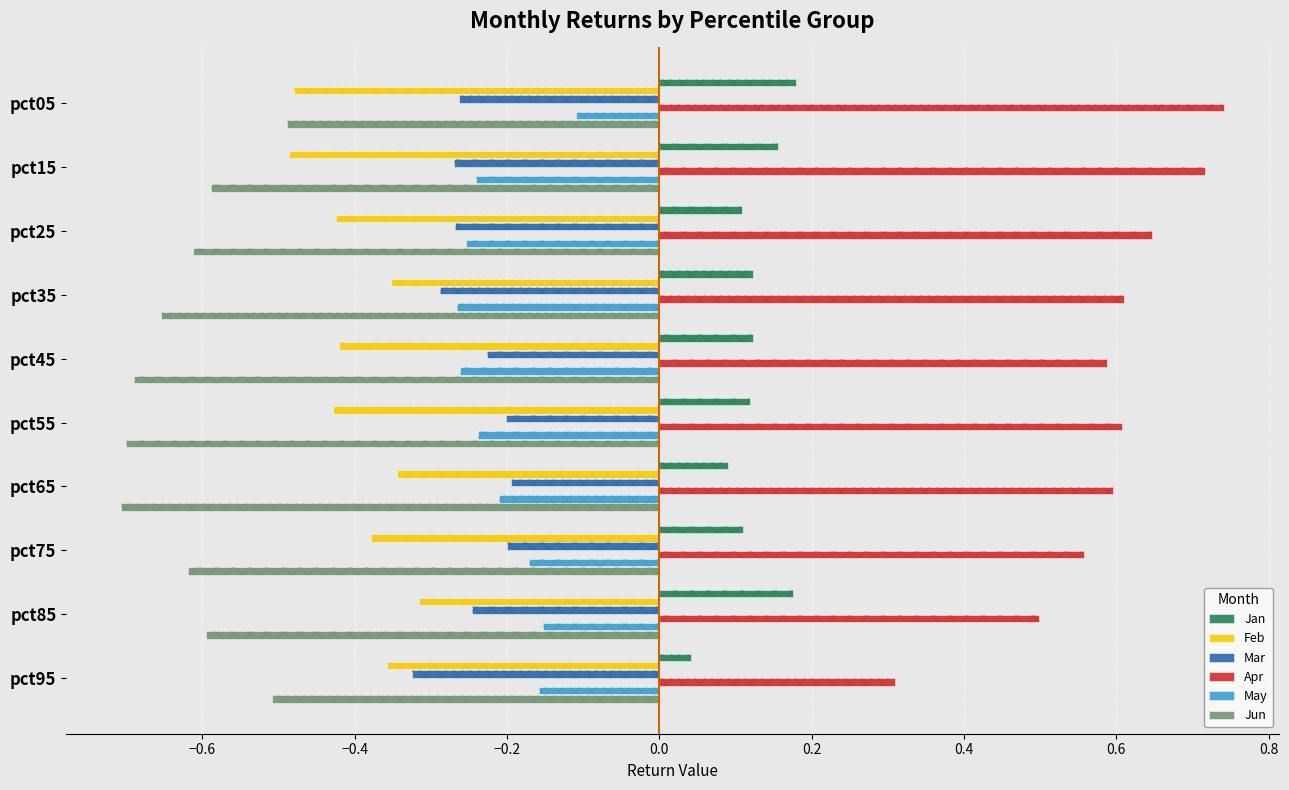

What is the approximate value of Mar at pct55?

-0.2